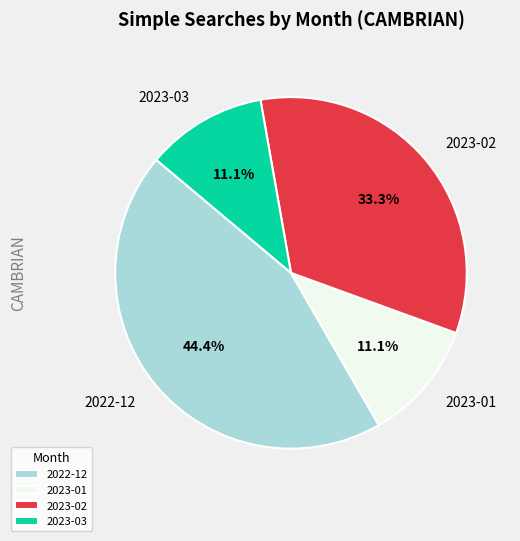

Is there any slice that represents more than half of the pie?

No